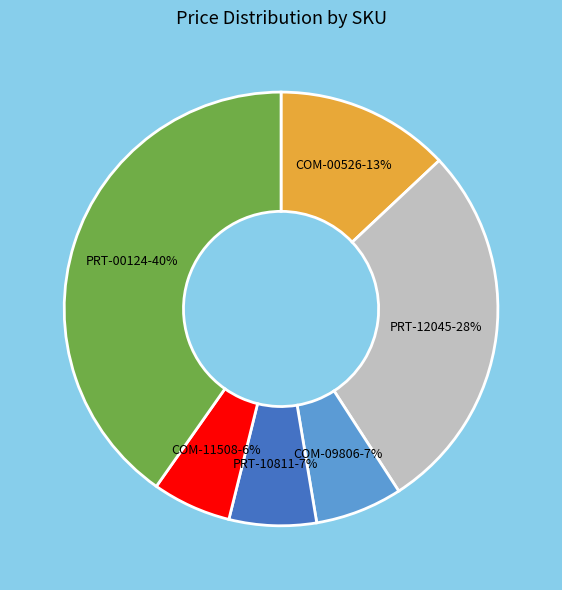

Is there a majority slice in this chart?

No